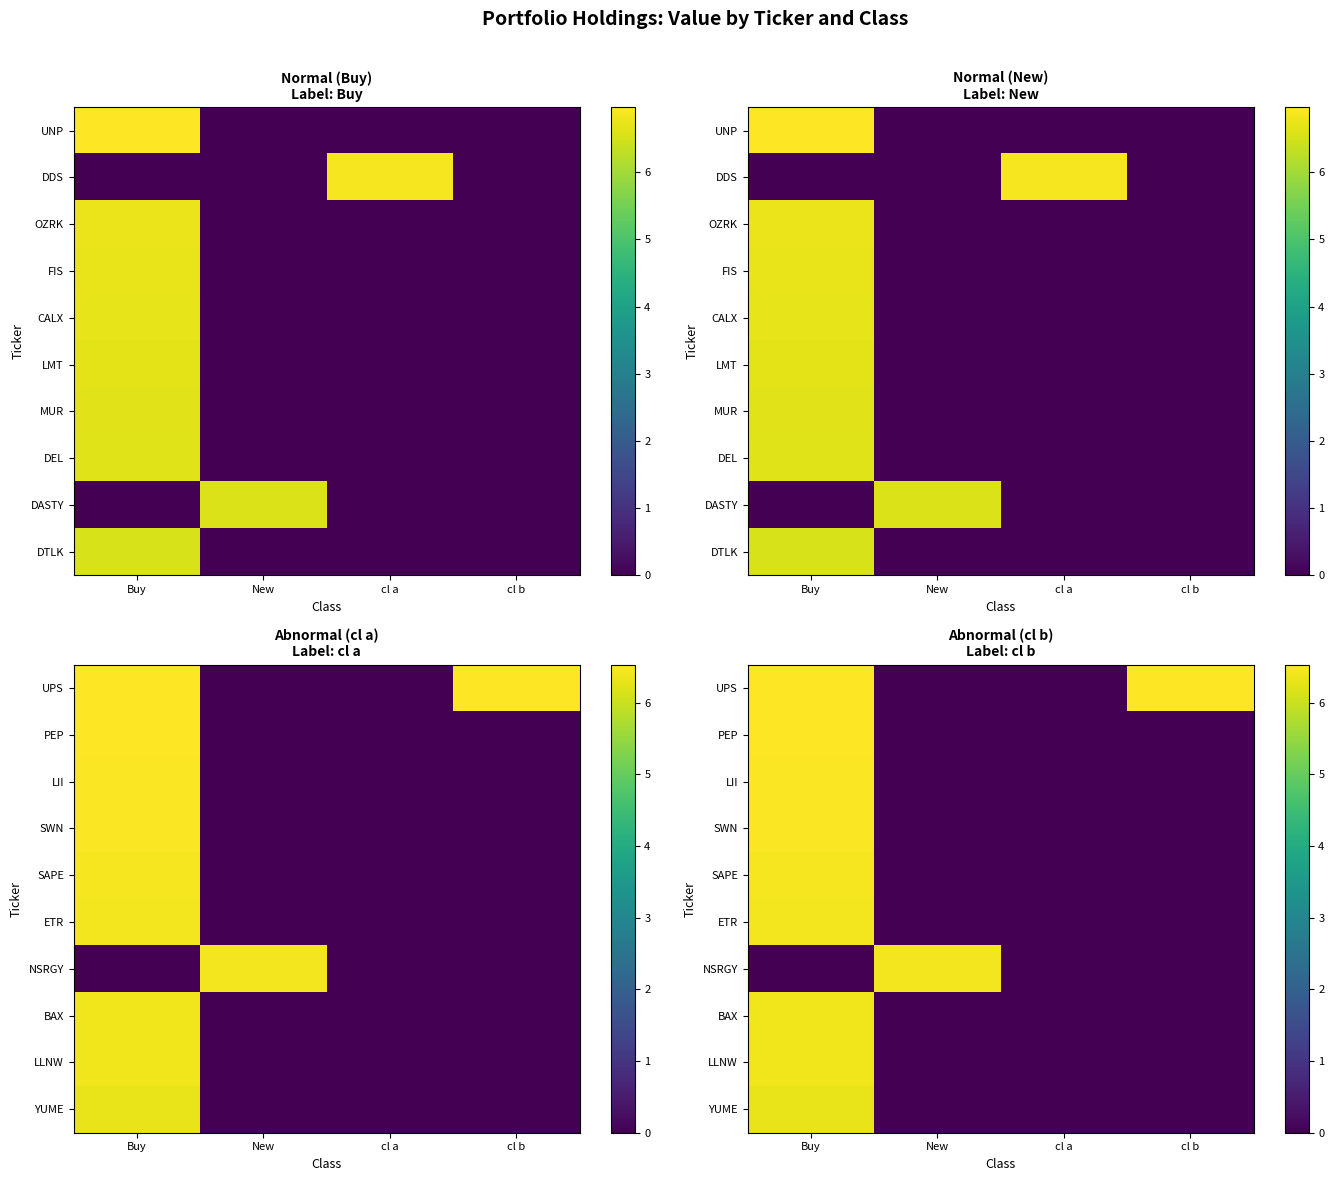

Is it true that UPS equals 0.0 at cl a?

True